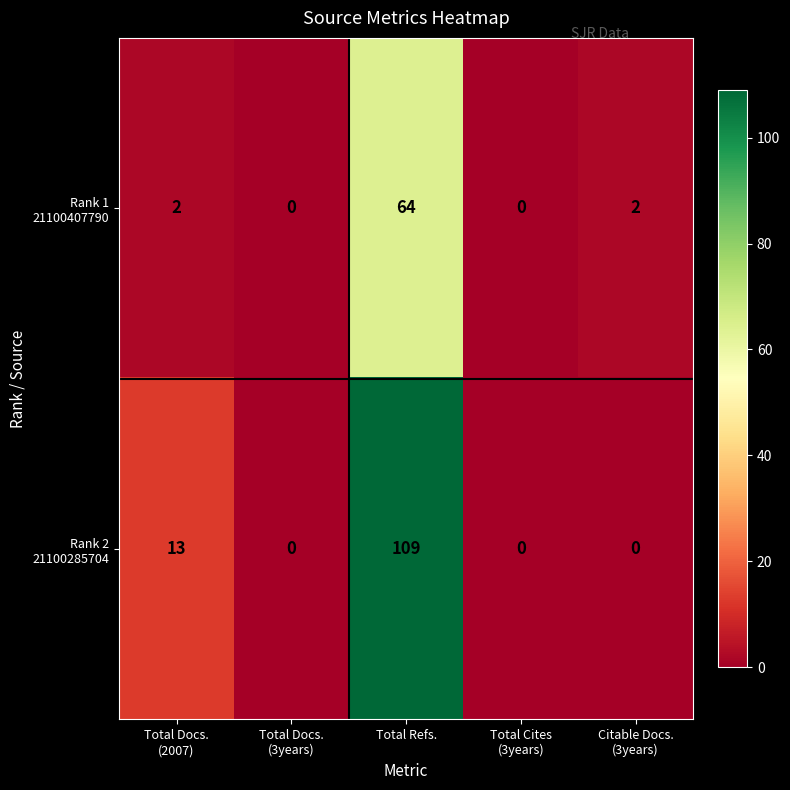

At which category is the sum across all series the highest?

Total Refs.